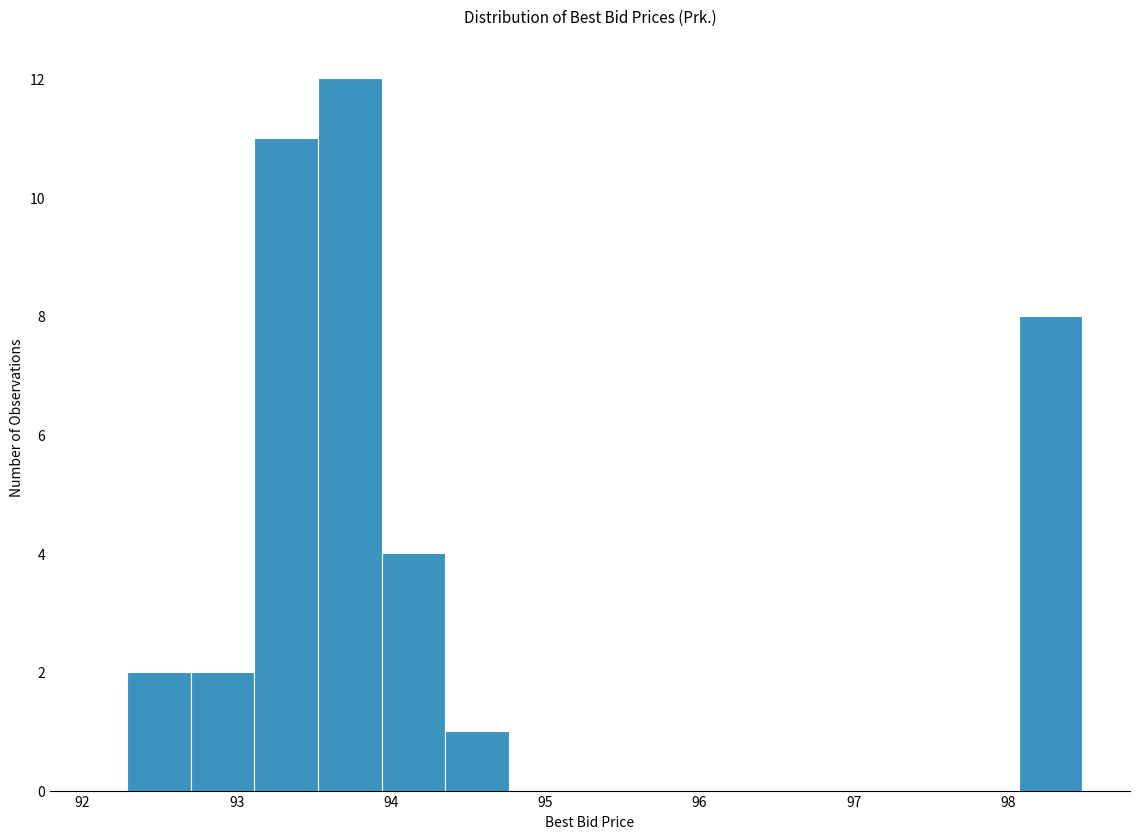

How tall is the bar that spans 93.1 to 93.5 on the x-axis? Neither the bar edges nor the heights are printed on the chart, so give them approximately, as read against the axes.

11